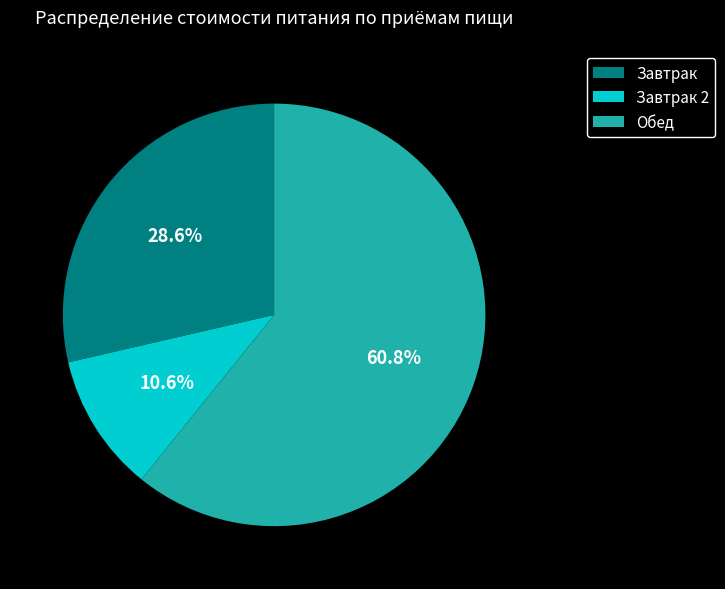

Rank the categories by value from highest to lowest.

Обед, Завтрак, Завтрак 2